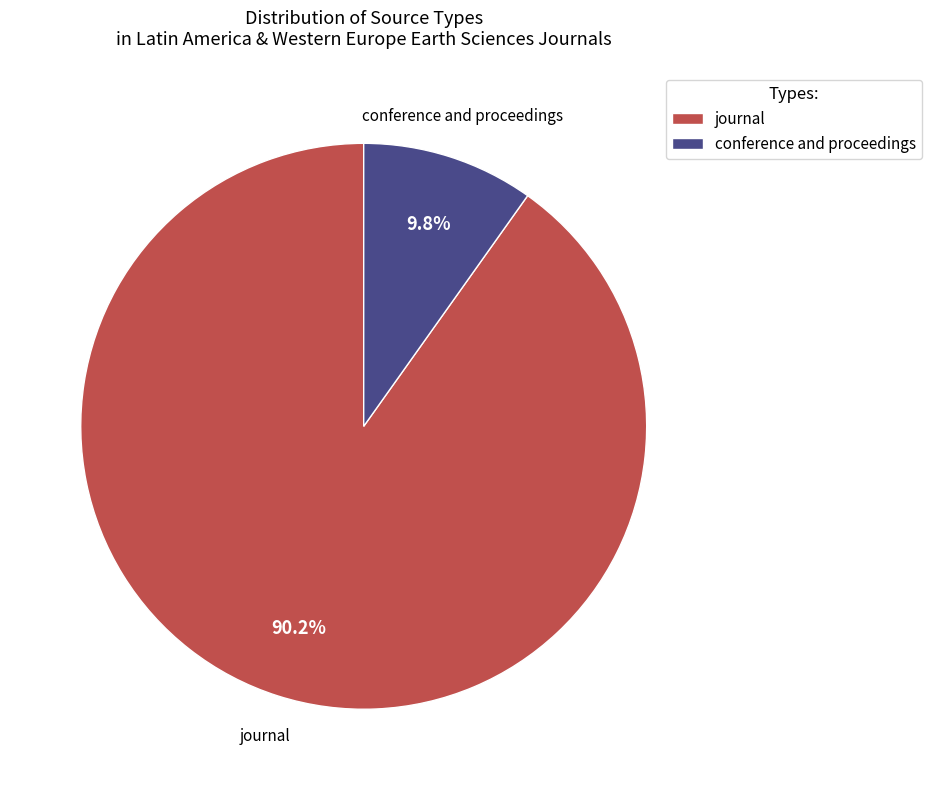

How many slices are in this pie chart?

2